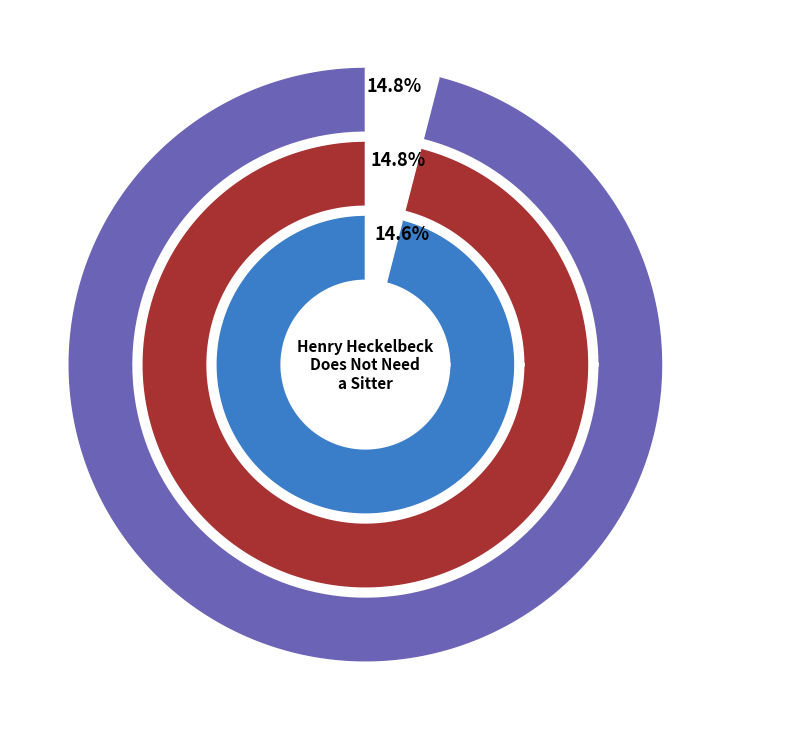

Do Not-So-Tiny Tales of Simon Seahorse and Henry Heckelbeck Does Not Need a Sitter together represent more than half of the pie?

No